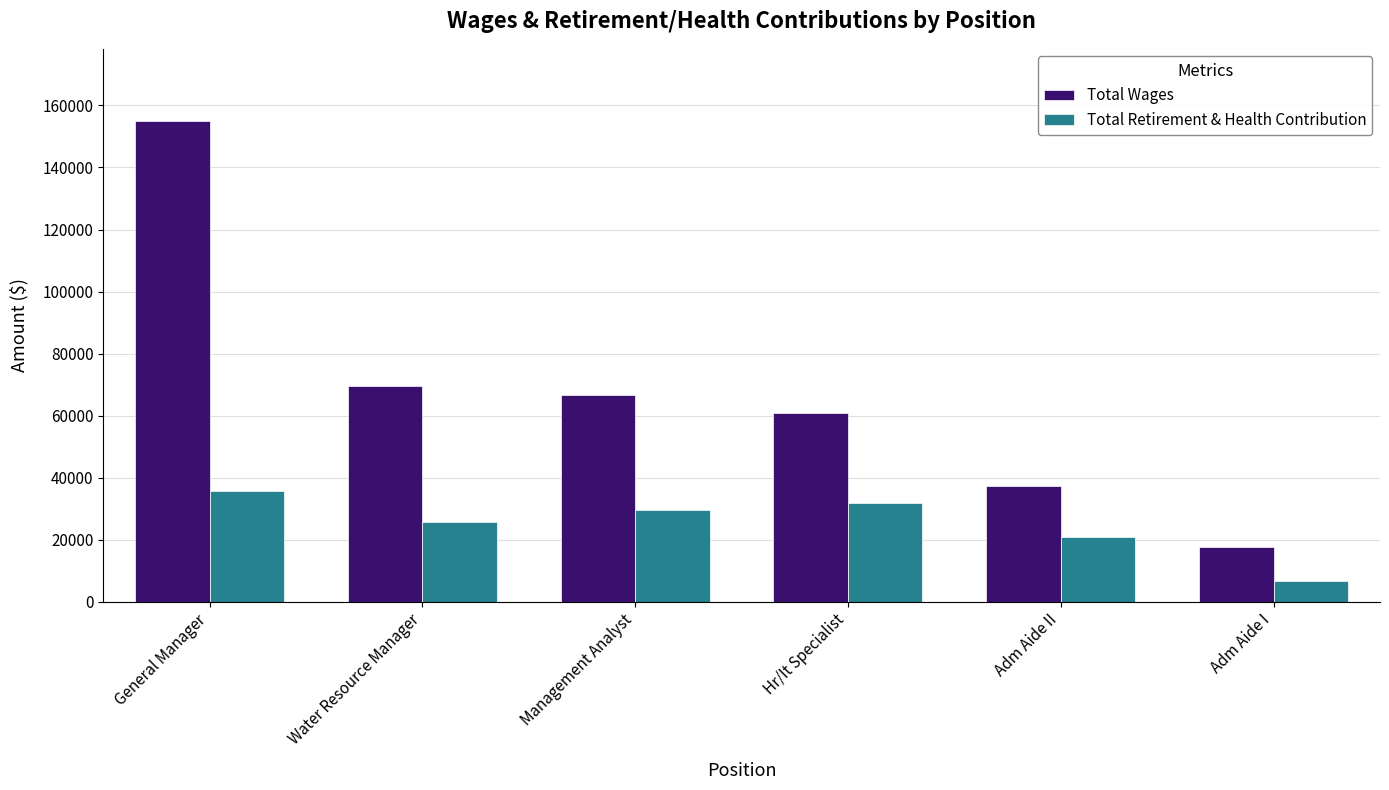

Count the number of categories in the chart.

6